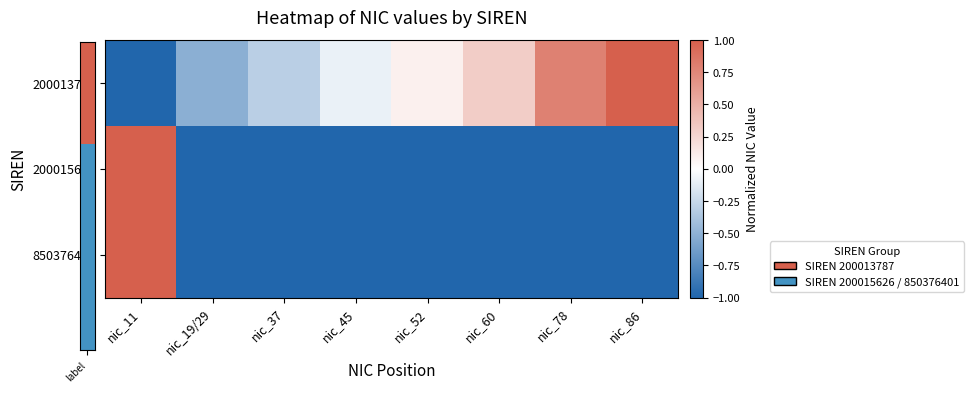

What is the difference between the highest and lowest values at nic_60?

1.3